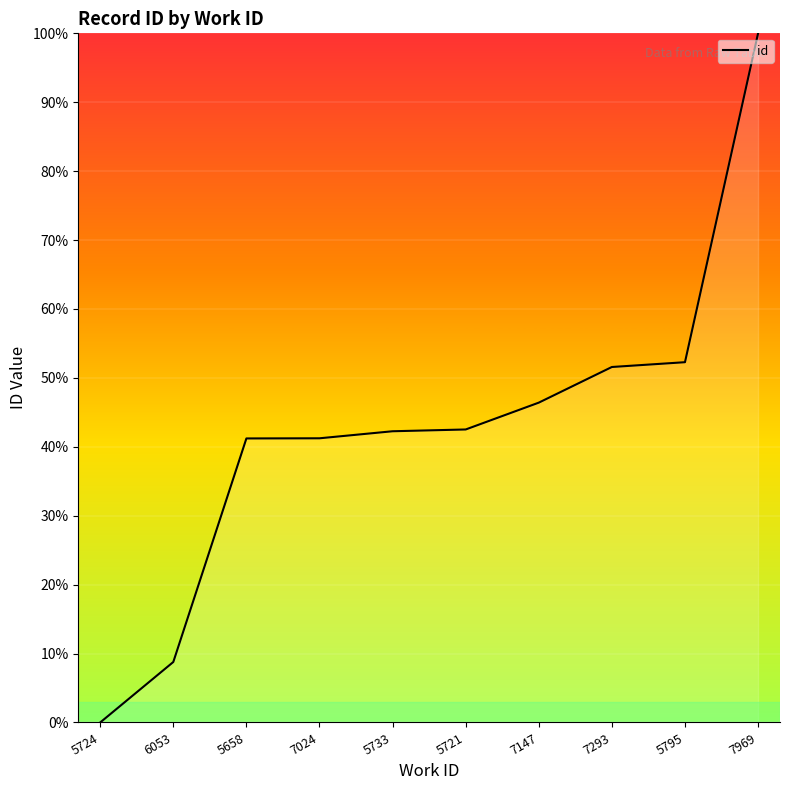

How many categories are shown in the chart?

10